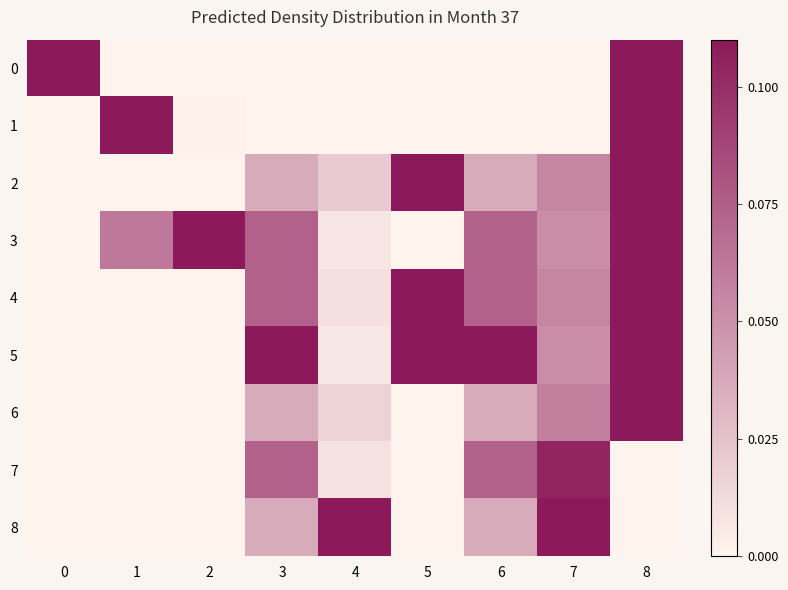

Reading left to right, extract all data points from this chart.

0: 0=0.1	1=0.0	2=0.0	3=0.0	4=0.0	5=0.0	6=0.0	7=0.0	8=0.1
1: 0=0.0	1=0.1	2=0.0	3=0.0	4=0.0	5=0.0	6=0.0	7=0.0	8=0.1
2: 0=0.0	1=0.0	2=0.0	3=0.0	4=0.0	5=0.1	6=0.0	7=0.1	8=0.1
3: 0=0.0	1=0.1	2=0.1	3=0.1	4=0.0	5=0.0	6=0.1	7=0.1	8=0.1
4: 0=0.0	1=0.0	2=0.0	3=0.1	4=0.0	5=0.1	6=0.1	7=0.1	8=0.1
5: 0=0.0	1=0.0	2=0.0	3=0.1	4=0.0	5=0.1	6=0.1	7=0.1	8=0.1
6: 0=0.0	1=0.0	2=0.0	3=0.0	4=0.0	5=0.0	6=0.0	7=0.1	8=0.1
7: 0=0.0	1=0.0	2=0.0	3=0.1	4=0.0	5=0.0	6=0.1	7=0.1	8=0.0
8: 0=0.0	1=0.0	2=0.0	3=0.0	4=0.1	5=0.0	6=0.0	7=0.1	8=0.0